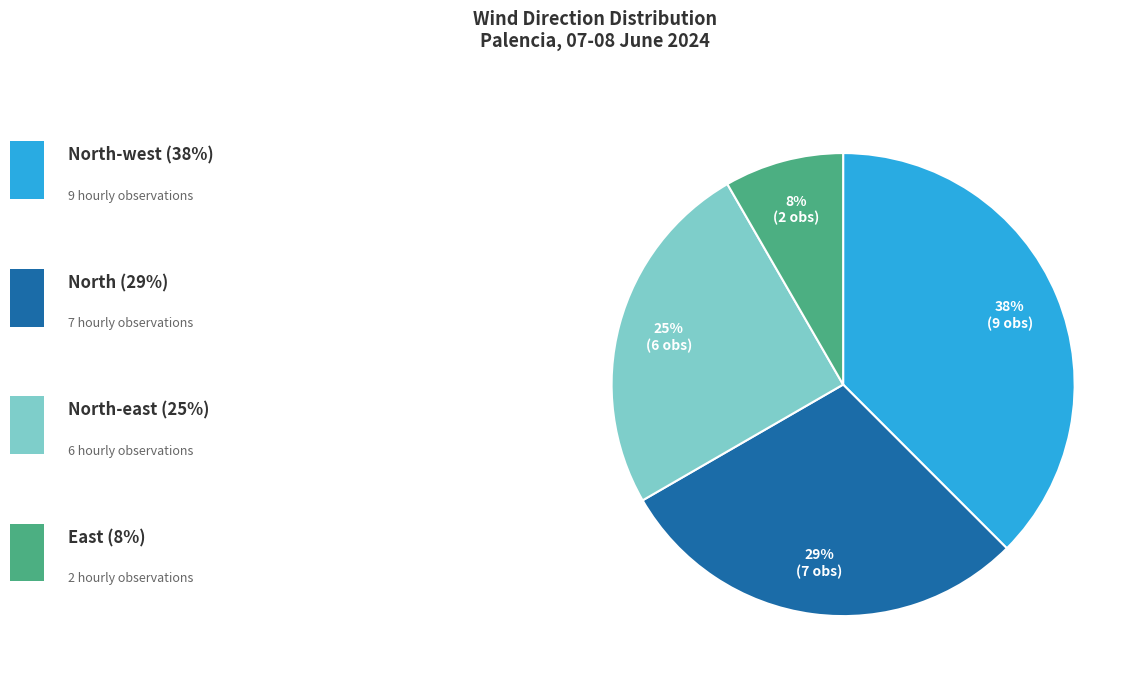

Does any single category account for the majority?

No